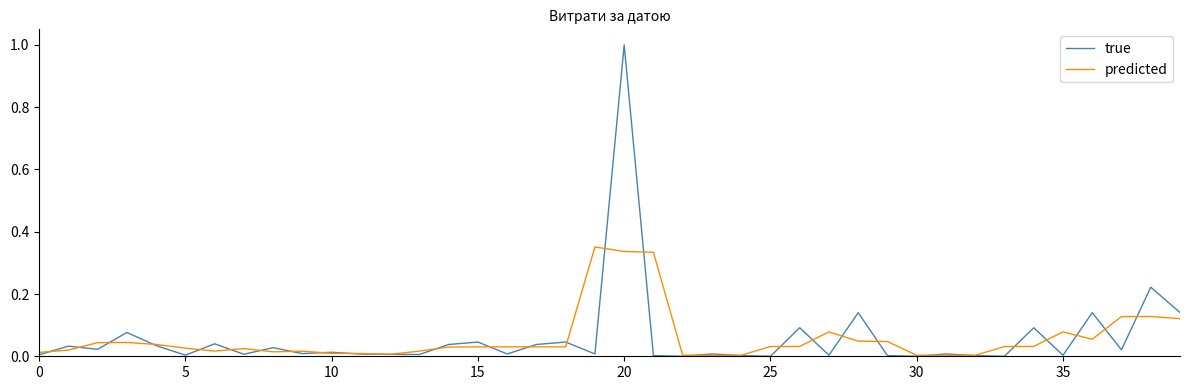

Rank the series by their maximum value, from highest to lowest.

true, predicted